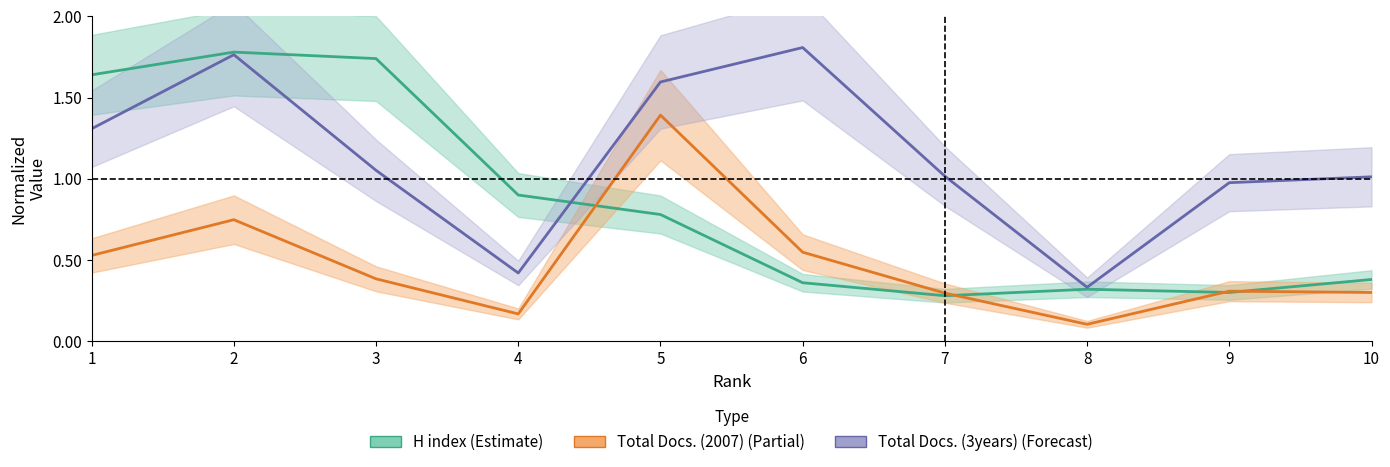

The value of Total Docs. (2007) (Partial) at 8 is 0.1. True or false?

True